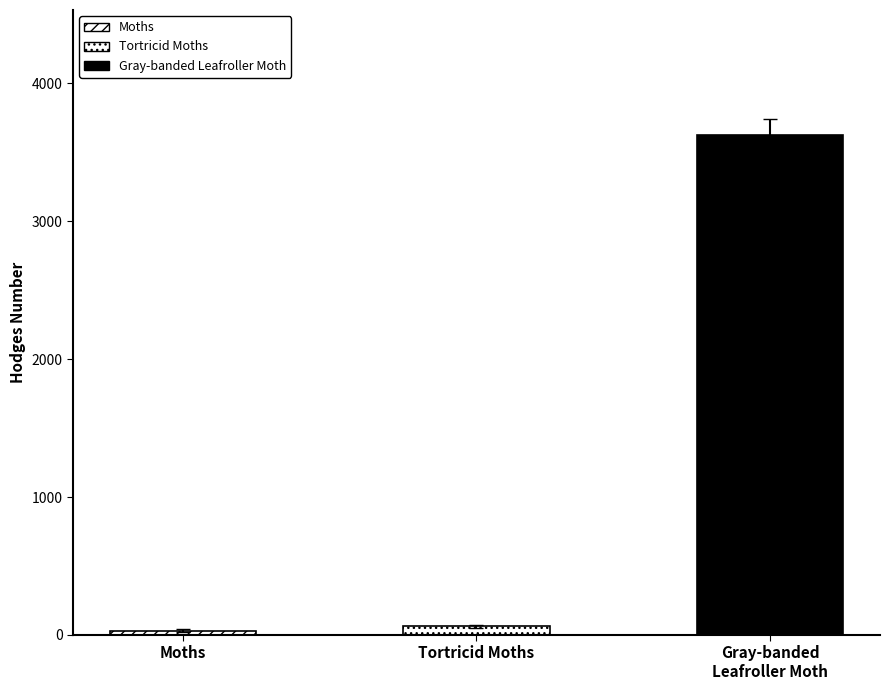

At which label does the data first exceed 62?

Tortricid Moths